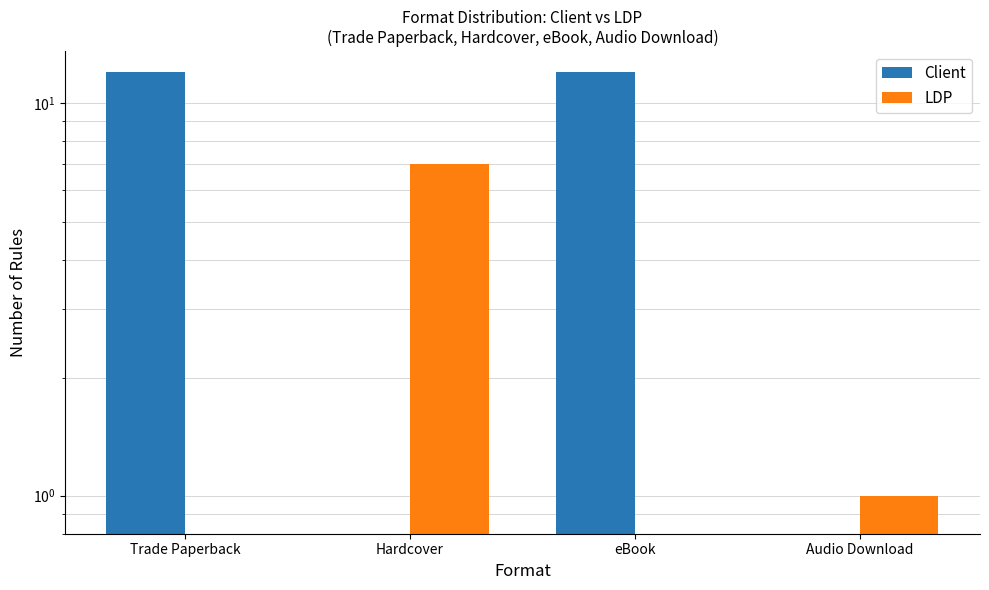

List the series in order of their peak value, lowest first.

LDP, Client